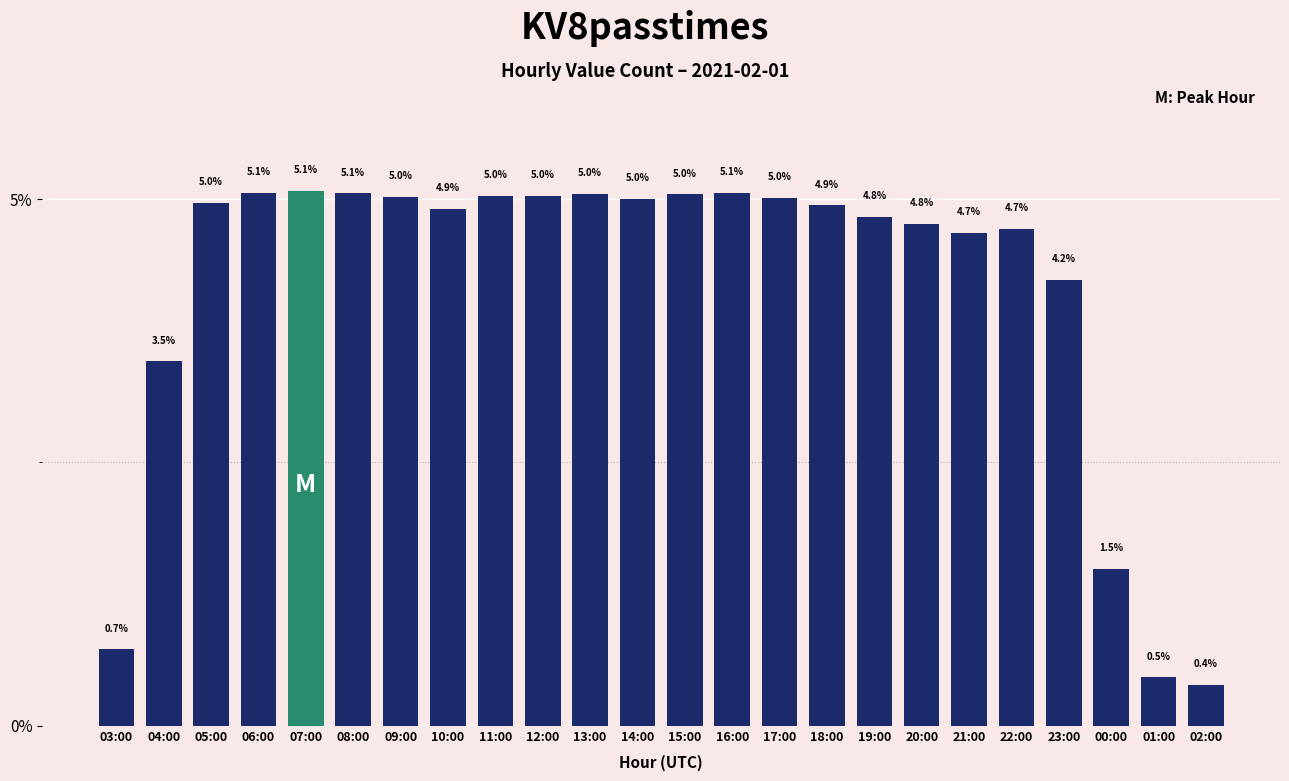

Which label corresponds to the smallest value in the chart?

02:00